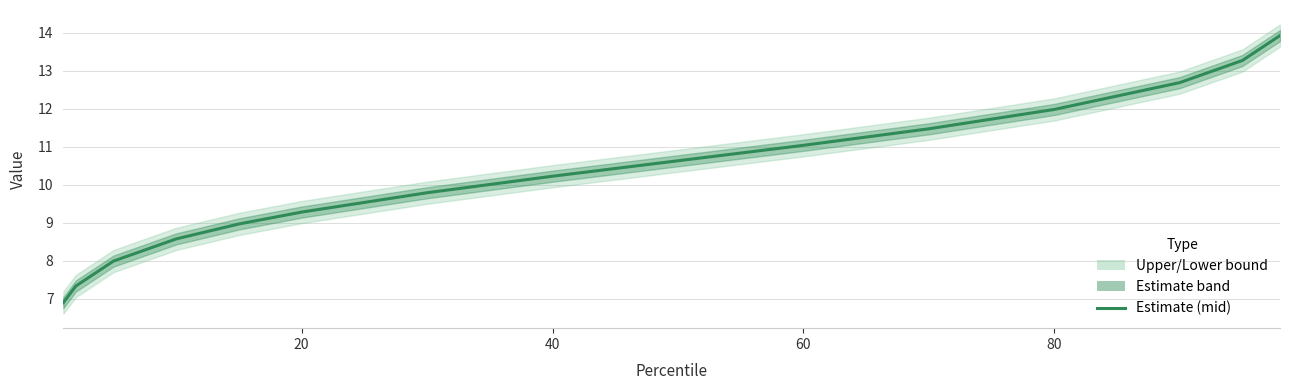

The value at 13 is 6.8. True or false?

False